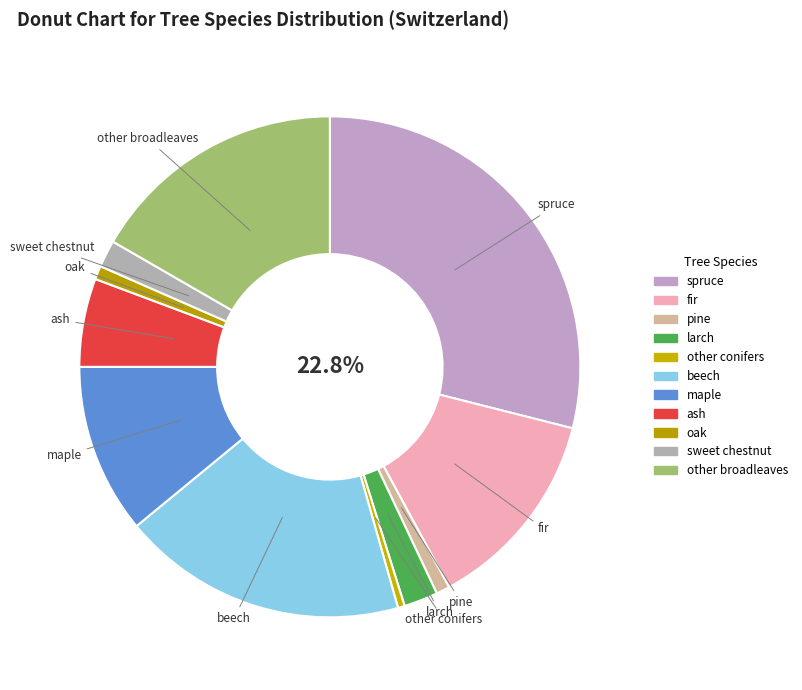

To the nearest percent, what is the difference between the oak and maple slice percentages?

10%